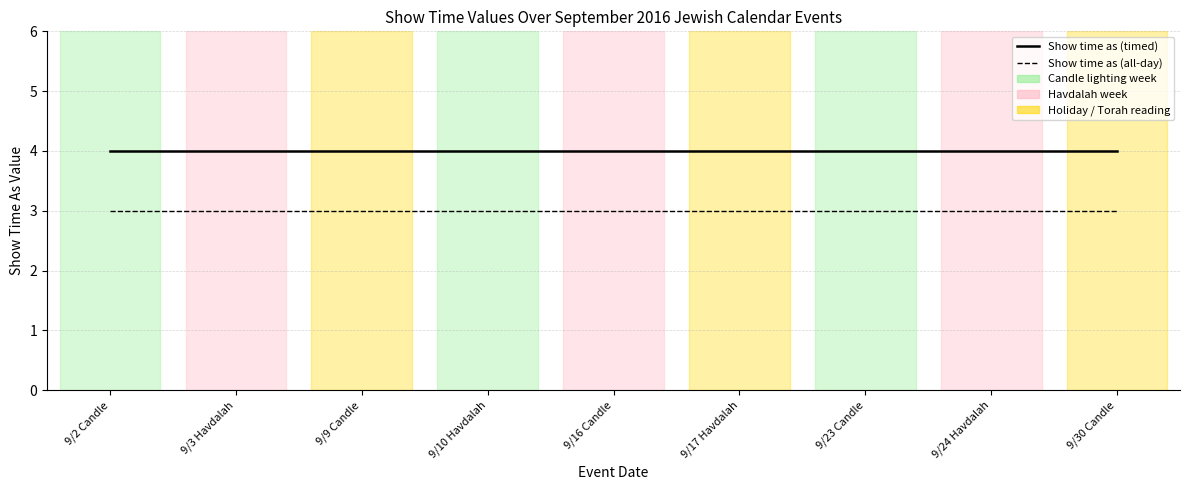

What position from the right is 9/24 Havdalah?

2